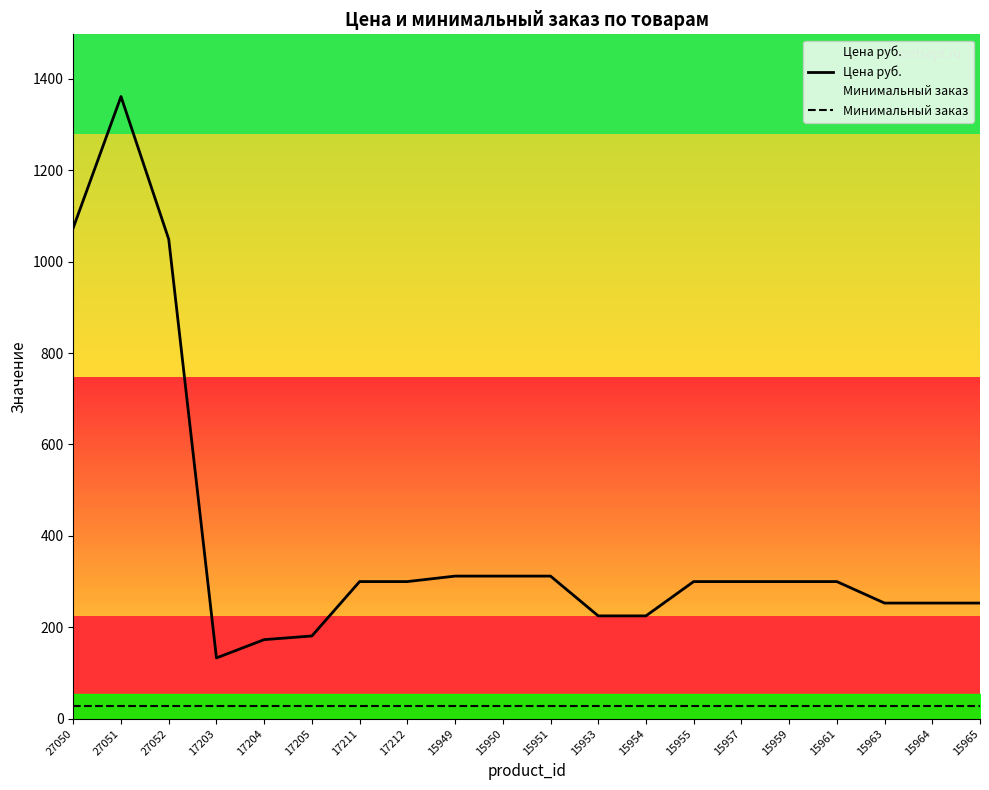

List the series in order of their overall mean, highest first.

Цена руб., Минимальный заказ